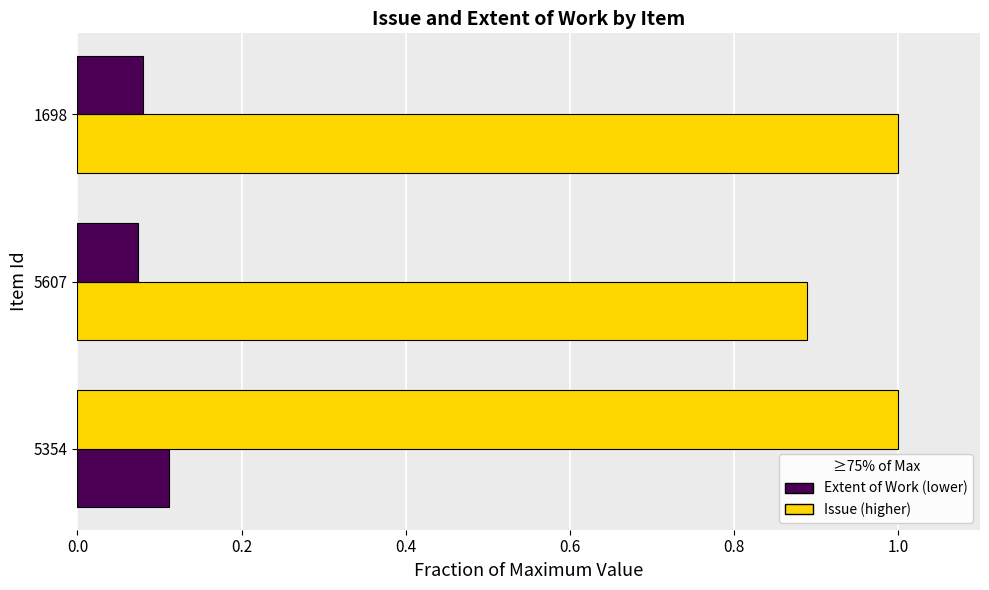

How many series are shown in this chart?

2